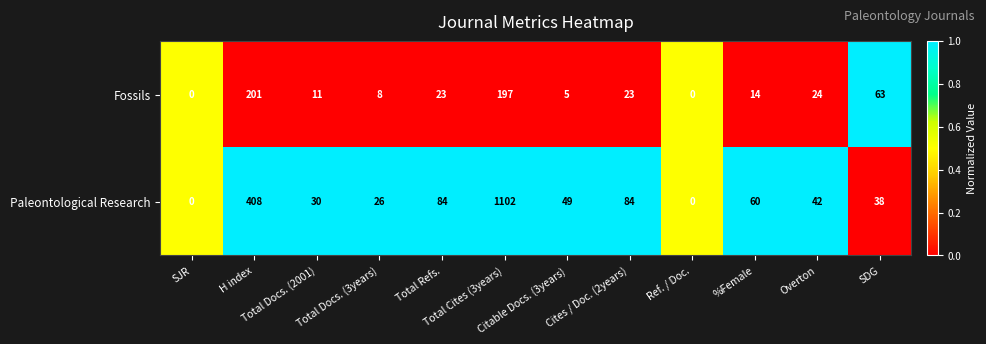

What is the maximum value for Fossils?

201